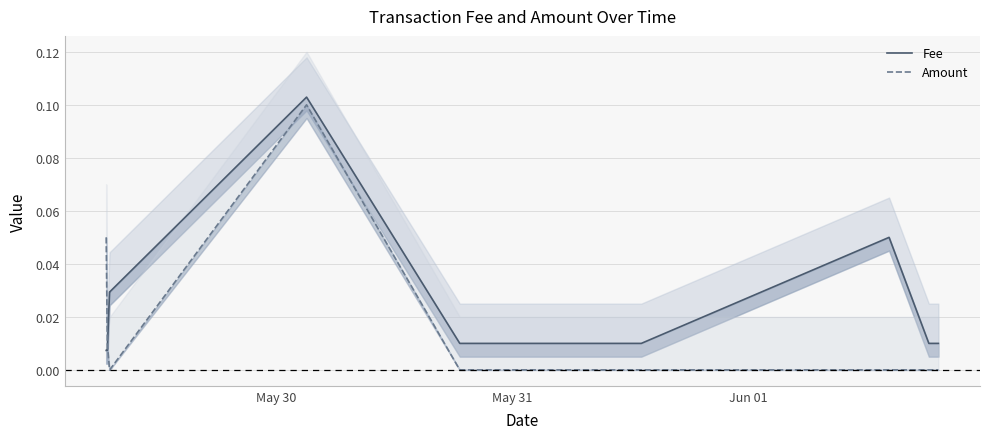

True or false: Fee and Amount cross at least once.

True